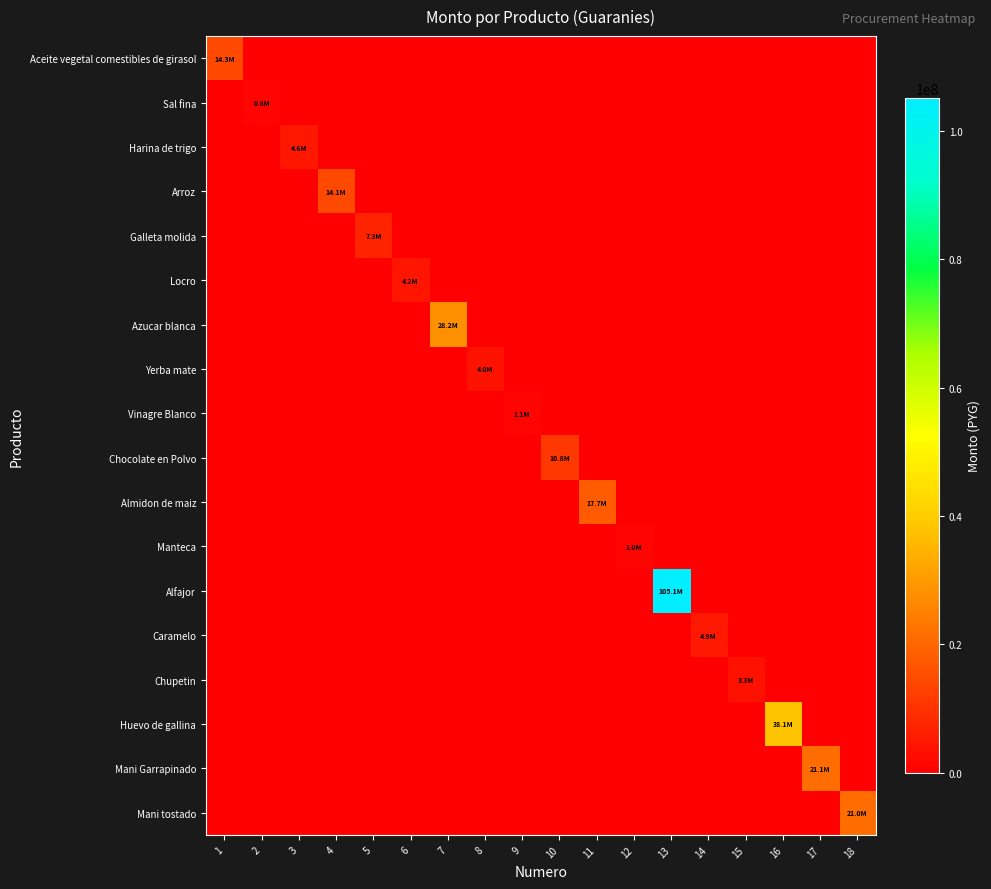

At how many categories does at least one series exceed 91302022?

1